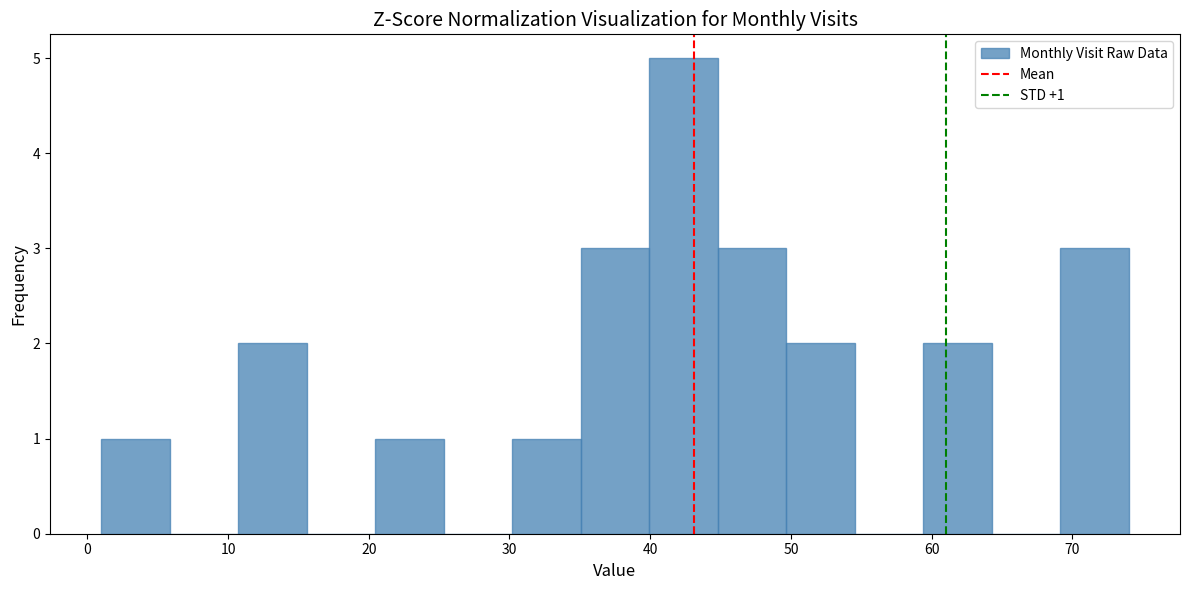

Which range on the x-axis has the tallest bar?

40 to 45